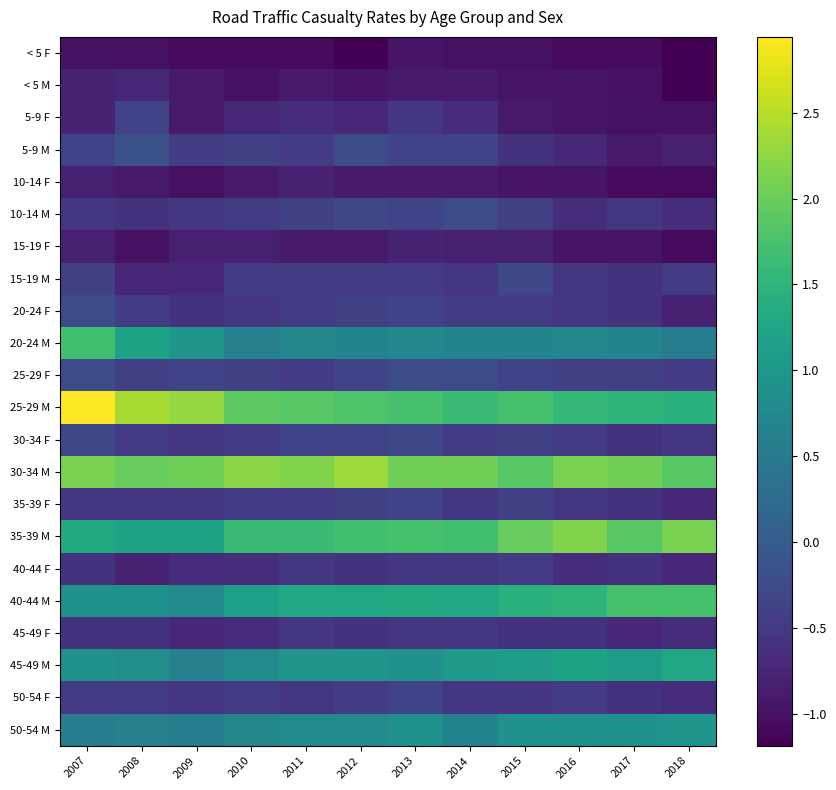

Which series has the largest range (max minus min)?

25-29 M